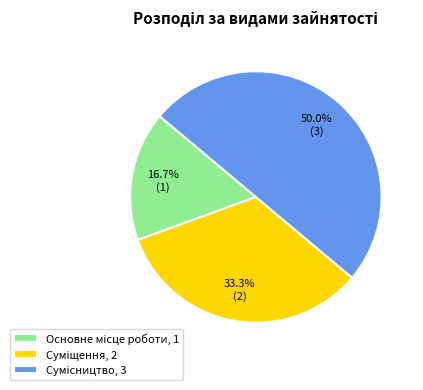

Count the number of slices in the pie.

3